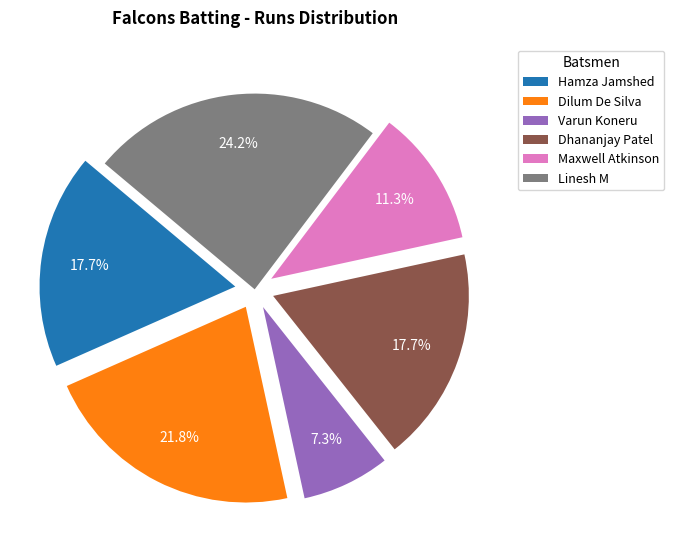

Is Dilum De Silva the majority of the pie?

No